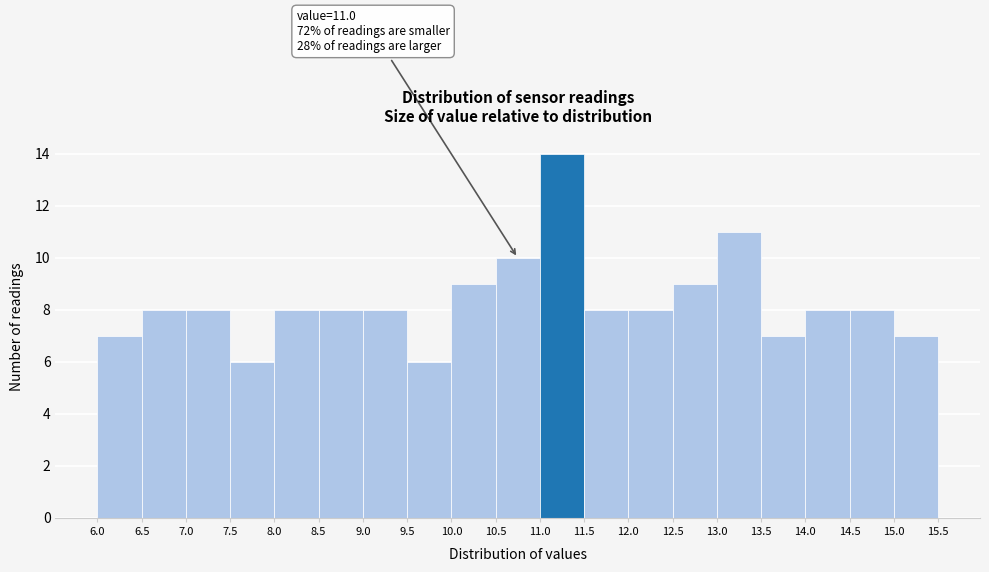

Over which range of the x-axis is the bar tallest?

11.0 to 11.5